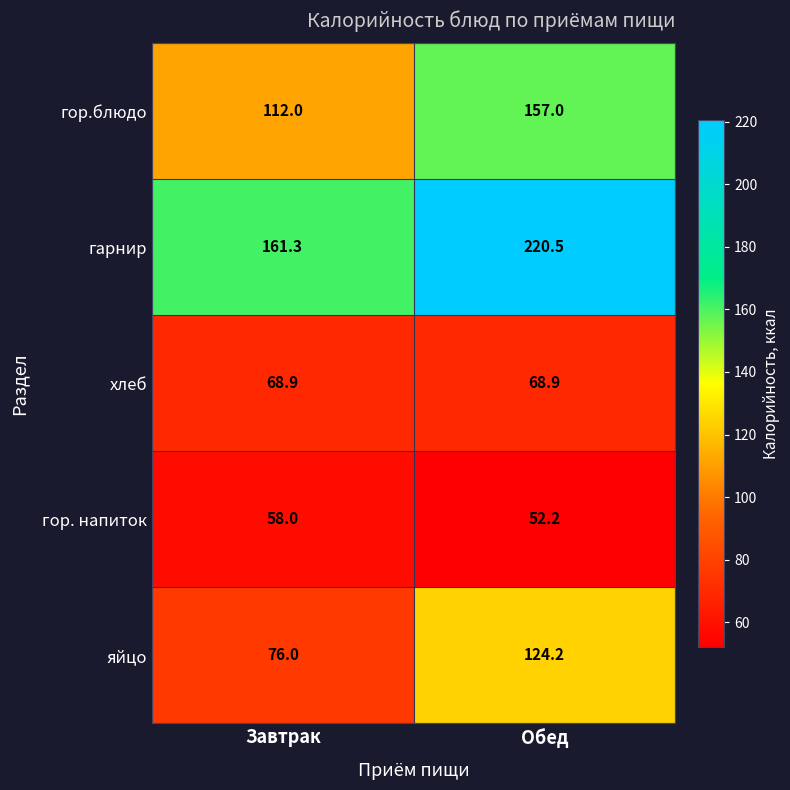

Reading left to right, what are all the values shown in this chart?

гор.блюдо: 112.0	157.0
гарнир: 161.3	220.5
хлеб: 68.9	68.9
гор. напиток: 58.0	52.2
яйцо: 76.0	124.2